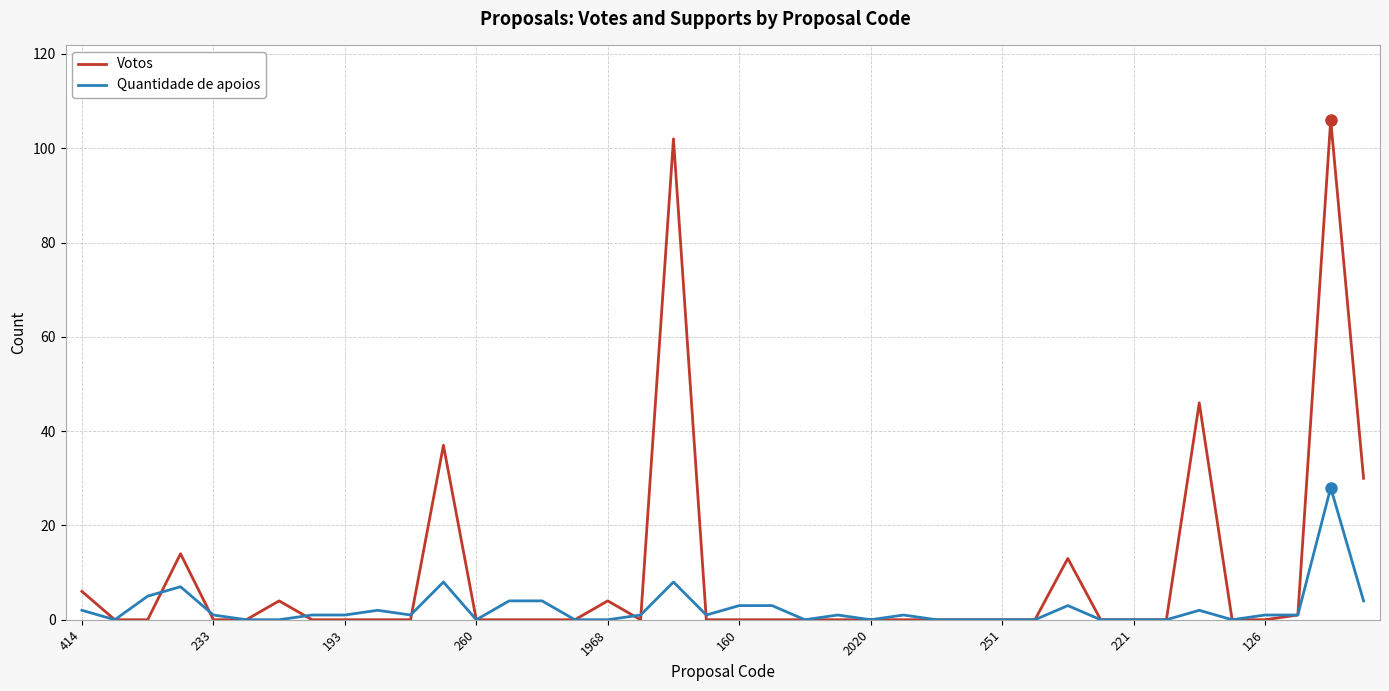

List the series in order of their peak value, highest first.

Votos, Quantidade de apoios